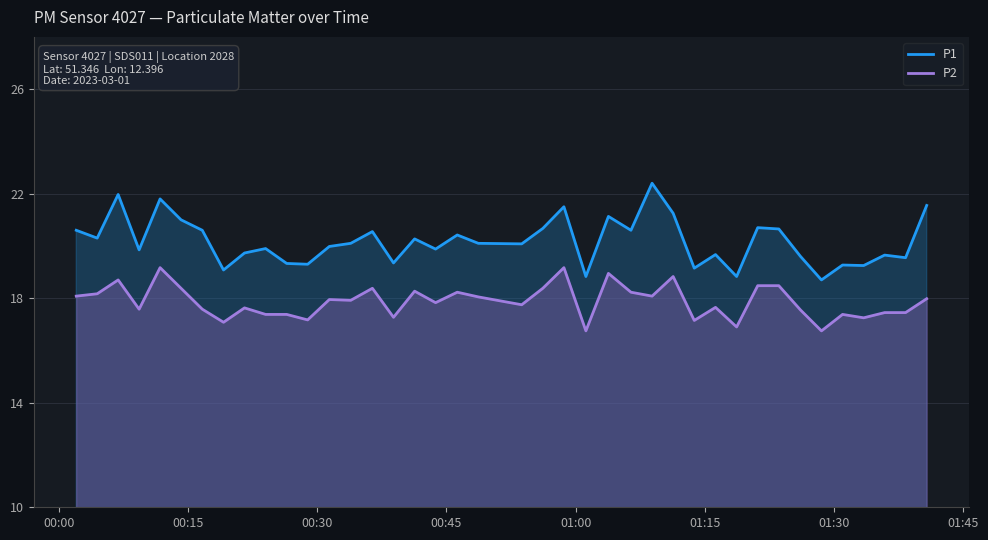

How many data points in P2 are less than 17?

3